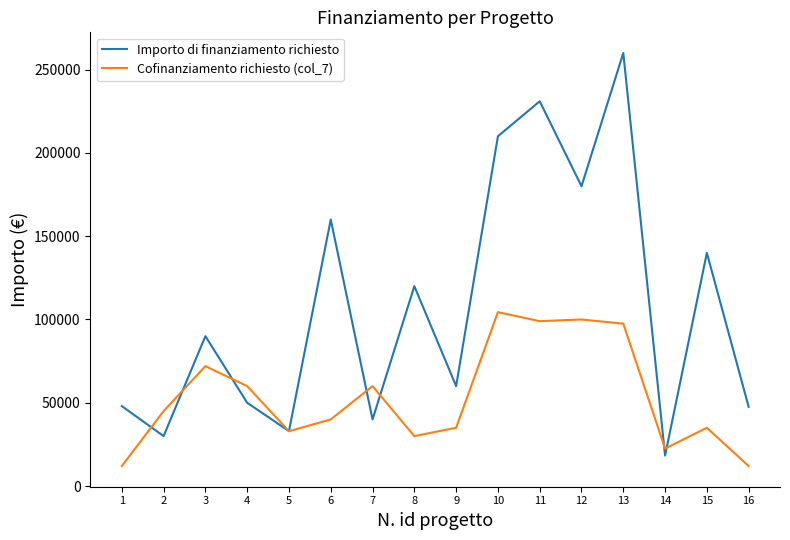

List the series in order of their overall mean, highest first.

Importo di finanziamento richiesto, Cofinanziamento richiesto (col_7)